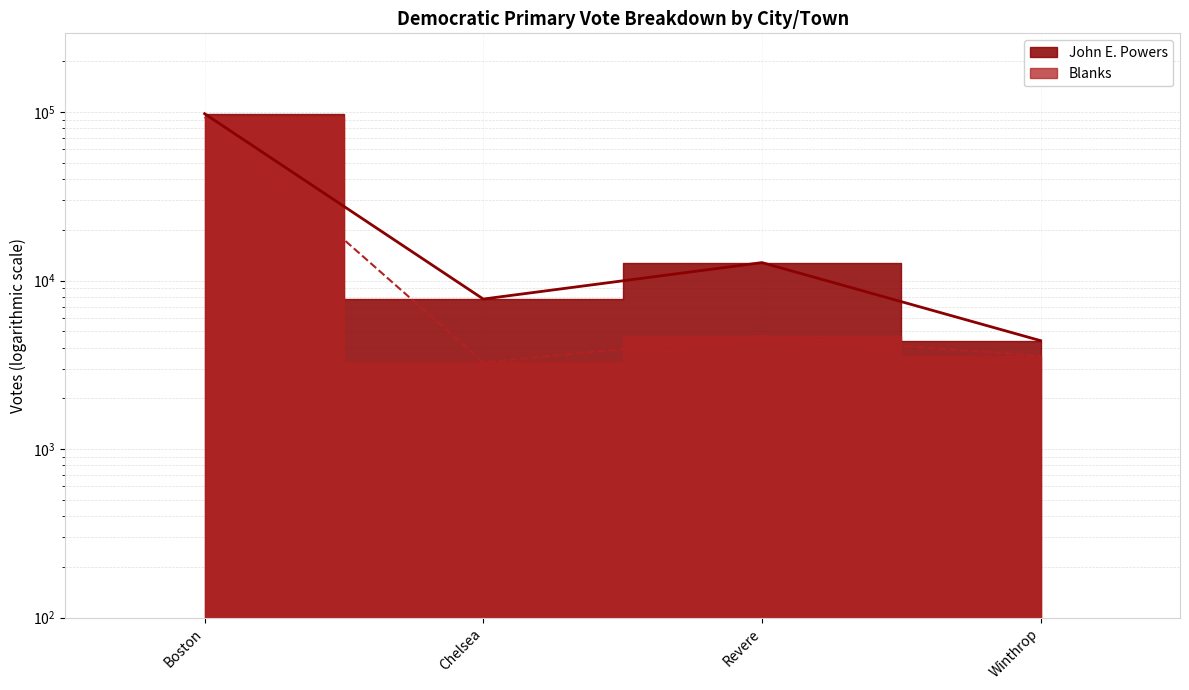

Which label corresponds to the smallest value in the chart?

Chelsea